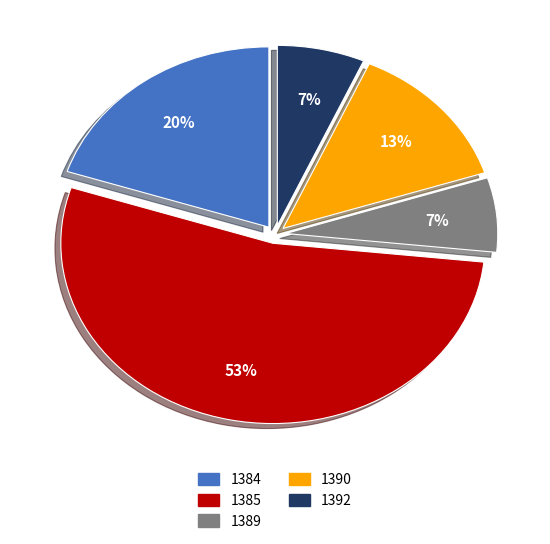

Is the sum of 1389 and 1384 greater than half?

No